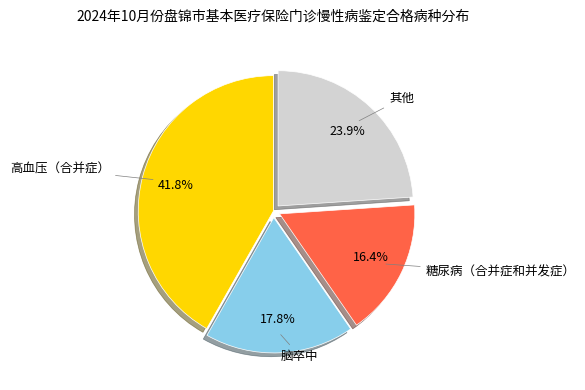

Count the number of slices in the pie.

4